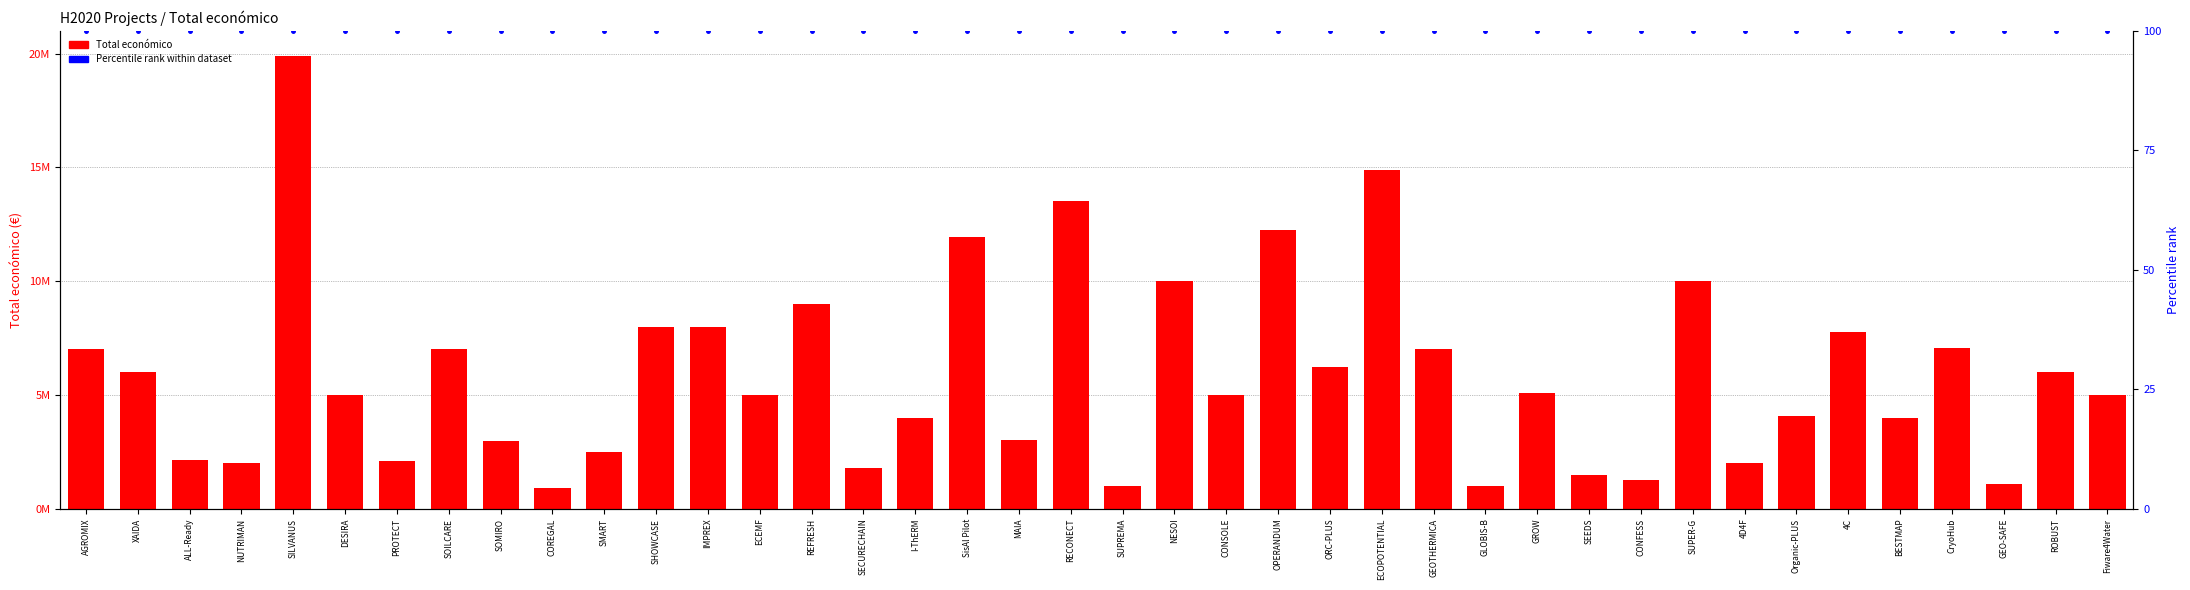

Reading right to left, list all the values displayed in this chart.

Total económico: 4997945	5999934	1080000	7045594	3995811	7784750	4091526	1999671	9994996	1279987	1498875	5096919	1005875	7020663	14874340	6249316	12257343	4999998	9996280	999823	13520689	3002007	11942623	3996168	1809586	8999757	4999563	7996848	7999771	2491210	906267	2992200	6999993	2115541	4990128	19902190	1999927	2136174	5999241	6999254
Percentile rank: 100	100	100	100	100	100	100	100	100	100	100	100	100	100	100	100	100	100	100	100	100	100	100	100	100	100	100	100	100	100	100	100	100	100	100	100	100	100	100	100